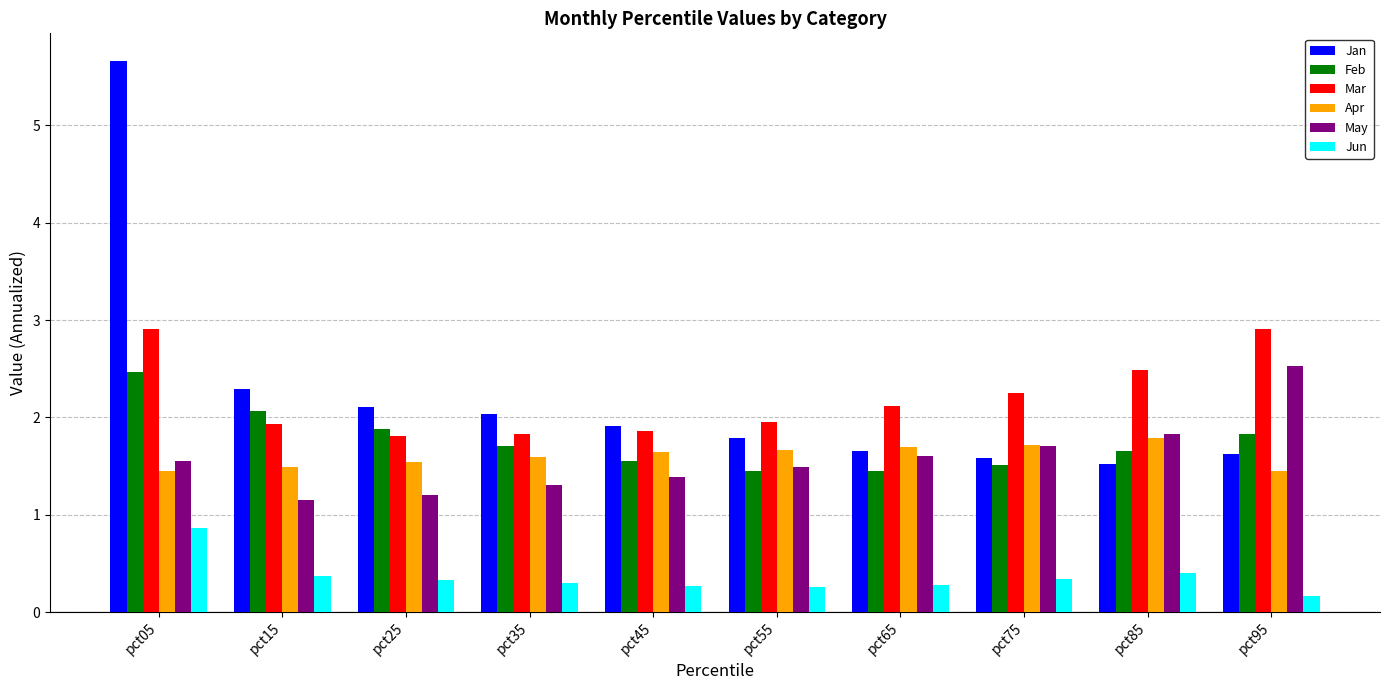

At how many categories does at least one series exceed 4?

1